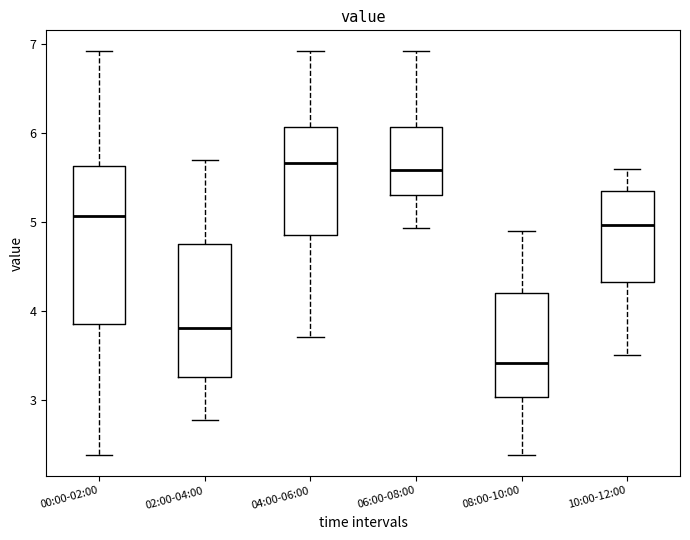

Which box is the tallest, from its lower edge to its upper edge?

00:00-02:00